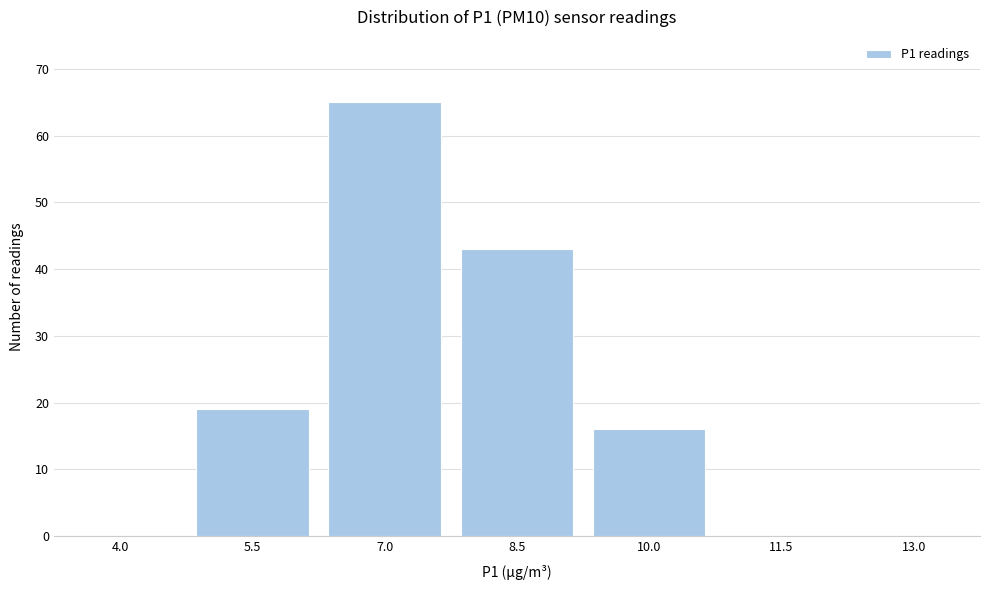

Reading left to right, what are all the values shown in this chart?

4.0=0	5.5=19	7.0=65	8.5=43	10.0=16	11.5=0	13.0=0